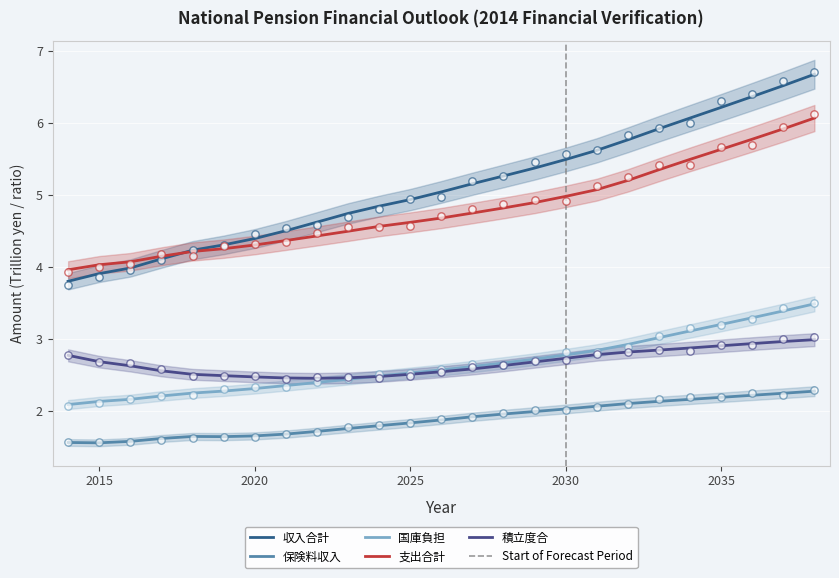

What is the total value across all series at 2017?

14.6